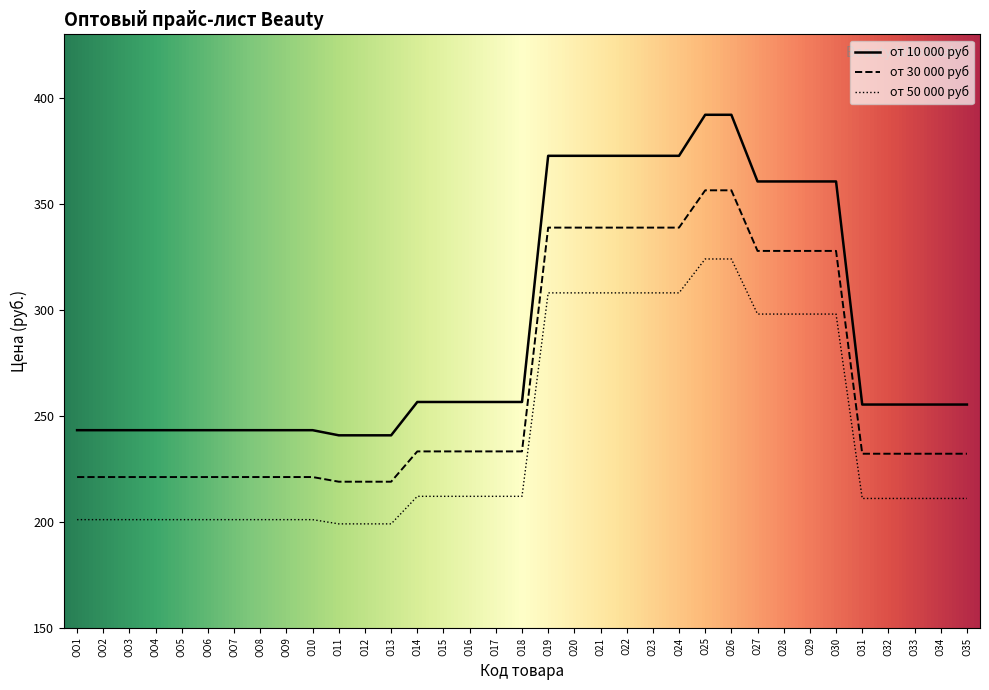

The от 50 000 руб series shows 201.0 at ОО8. True or false?

True